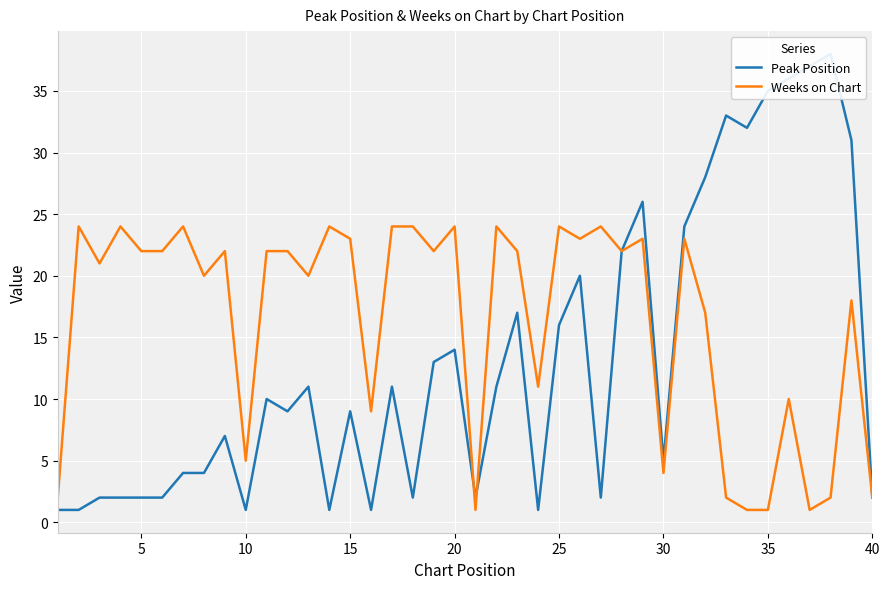

Is this an area chart (filled region under the line)?

No